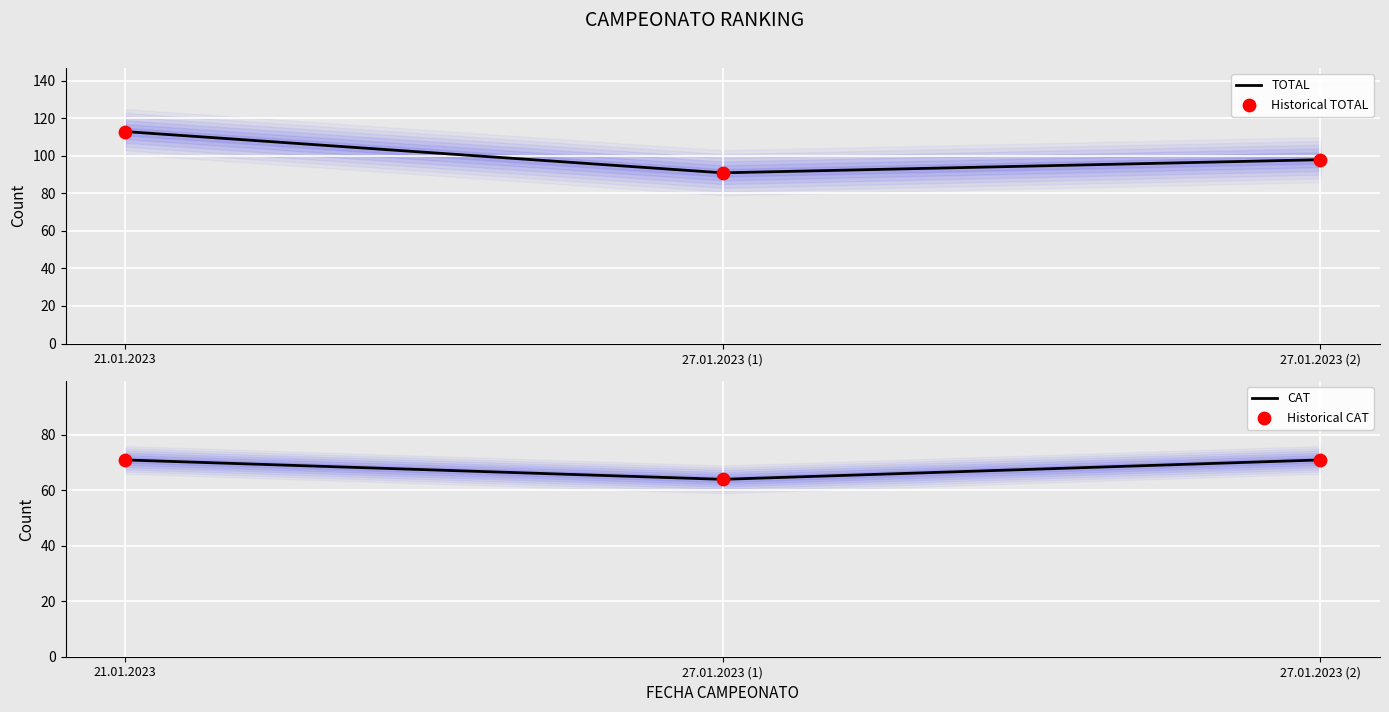

Which series reaches the minimum Y coordinate?

CAT